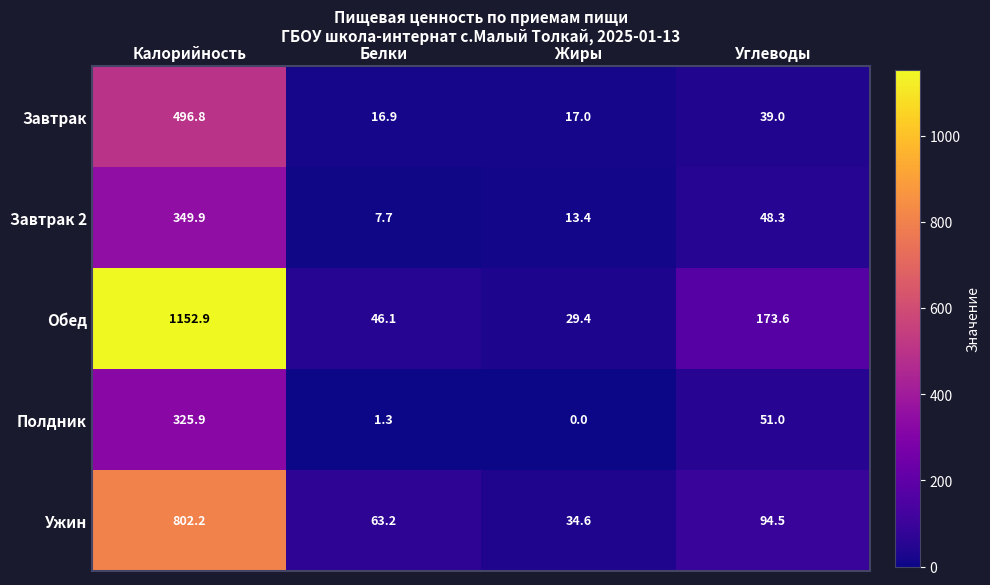

Is it true that Завтрак equals 26.4 at Белки?

False